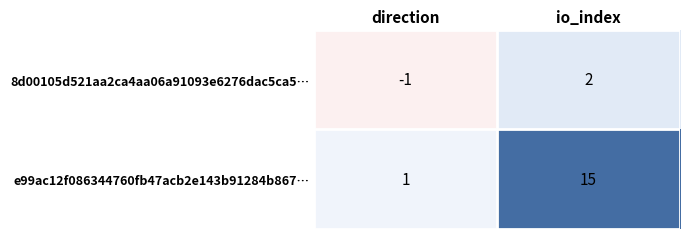

How many values in the e99ac12f086344760fb47acb2e143b91284b867… series are below 15?

1